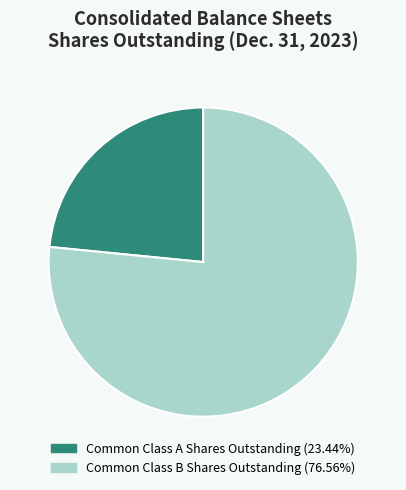

Does Common Class A Shares Outstanding represent more than half of the total?

No